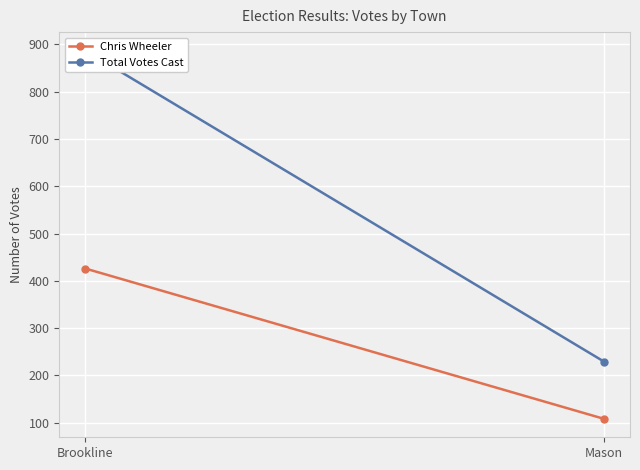

List the labels in order of Total Votes Cast value, largest first.

Brookline, Mason